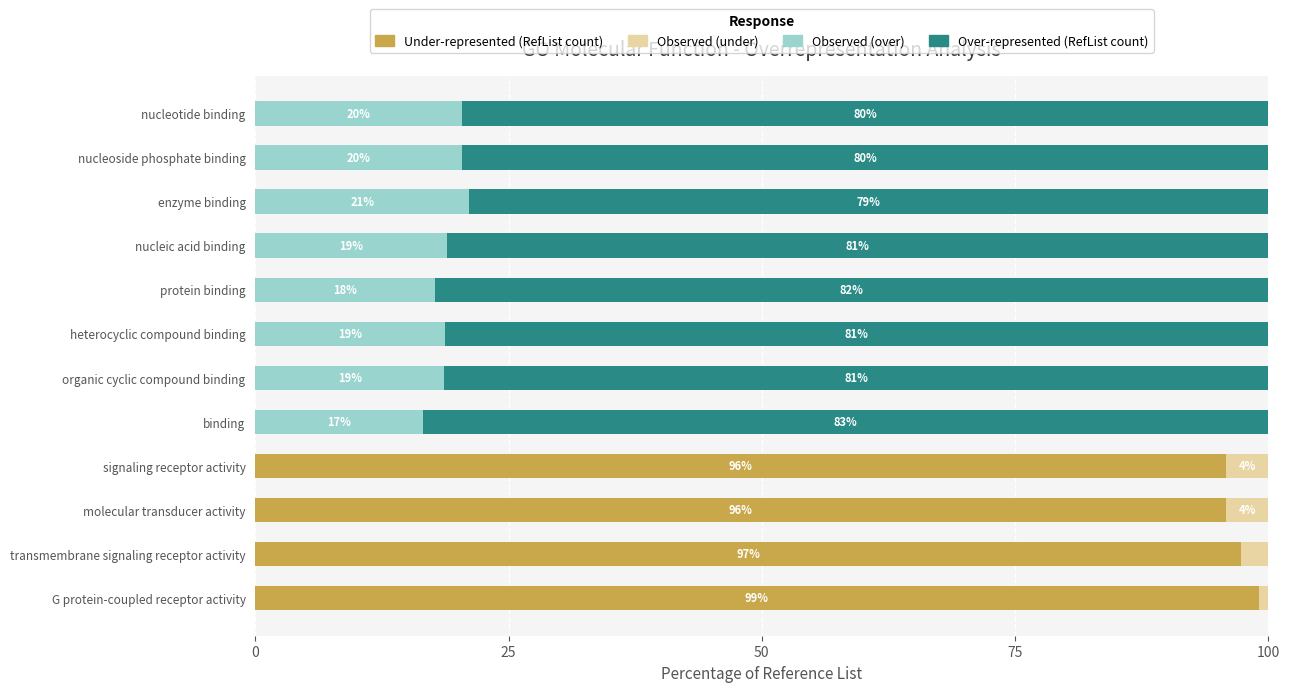

What is the total value across all series at heterocyclic compound binding?

100.0